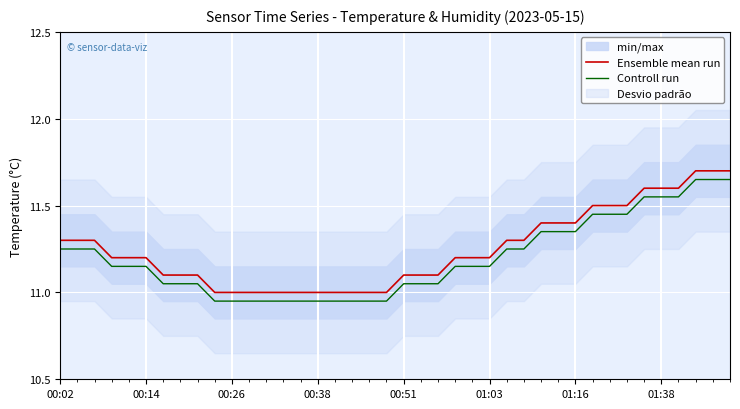

What is the highest value of the Controll run series?

11.6